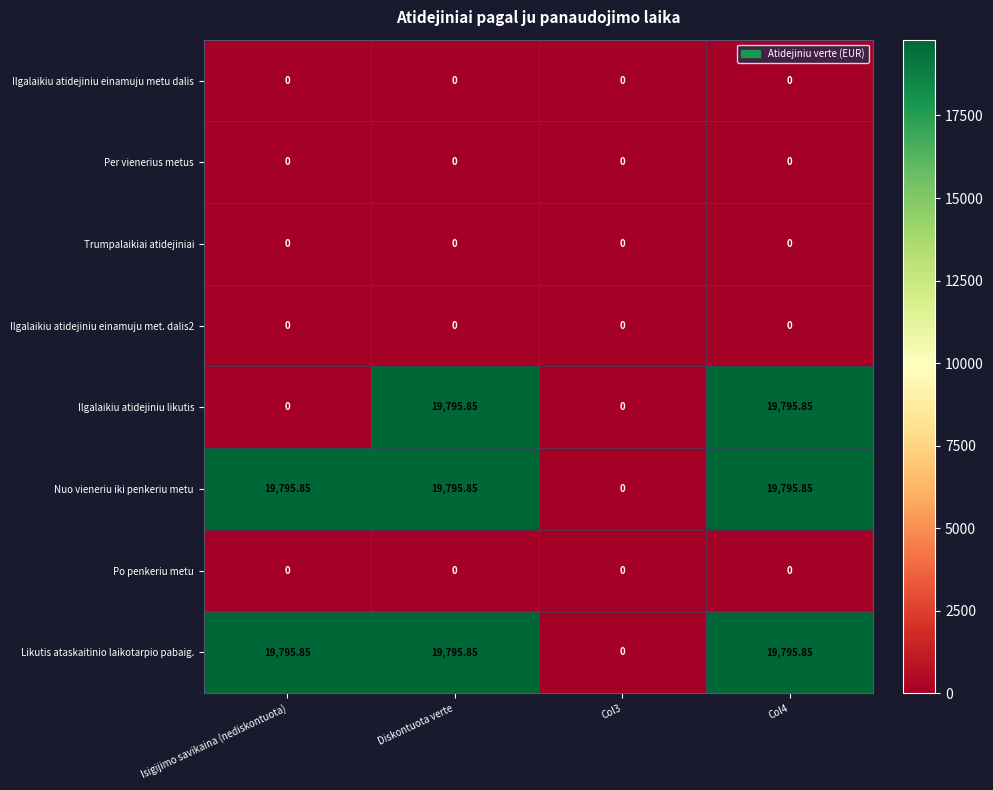

At how many categories does at least one series exceed 1181?

3